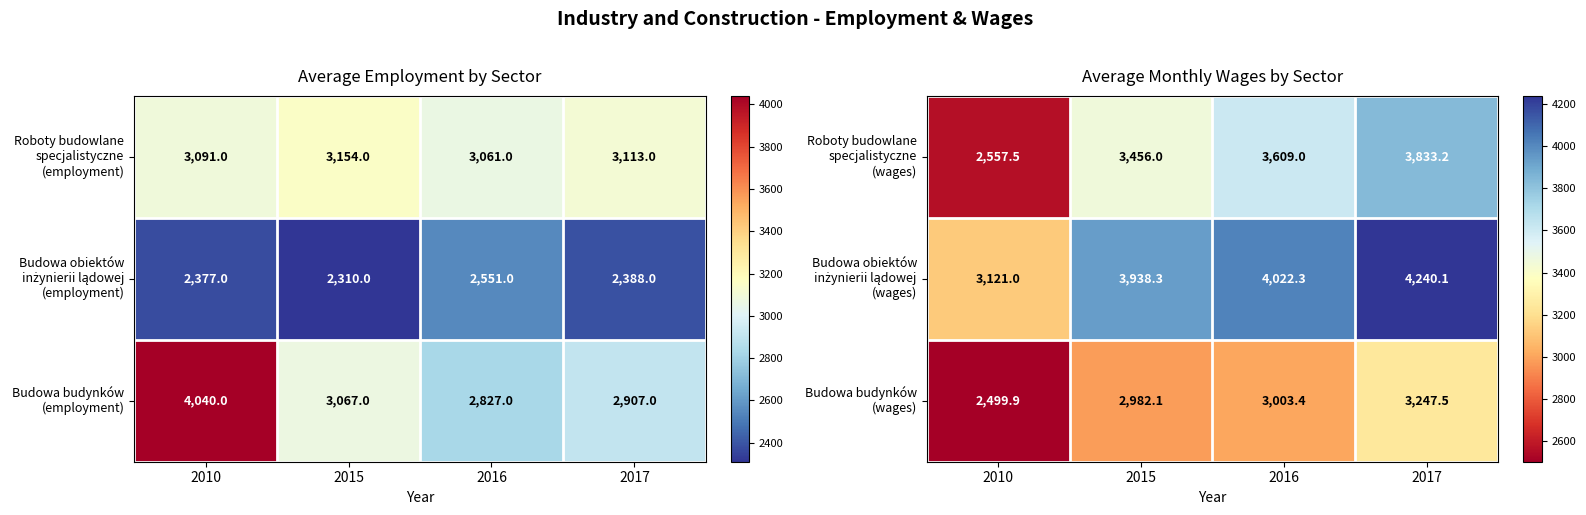

What is the spread (max minus min) of values at 2010?

621.1